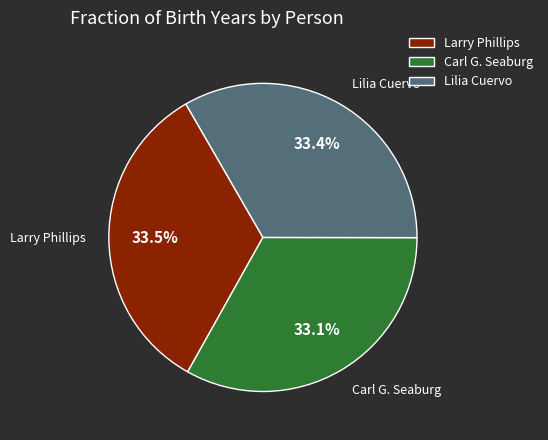

To the nearest percent, what percentage of the pie is Carl G. Seaburg?

33%